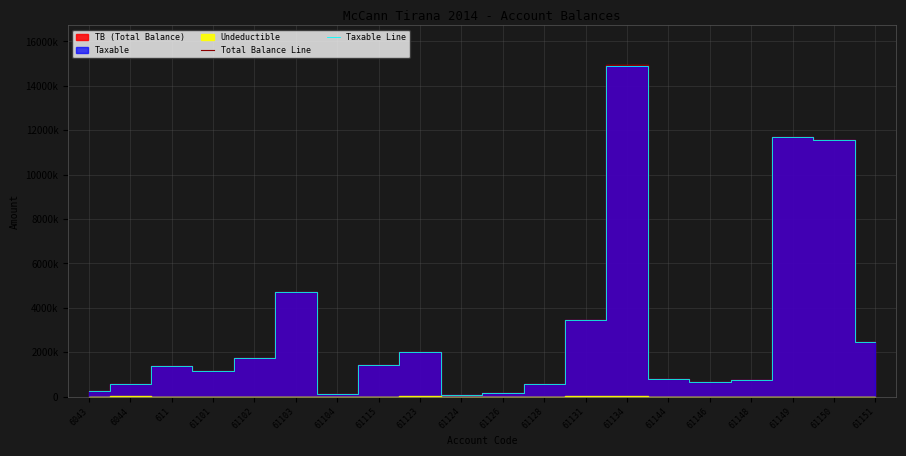

Between 61124 and 611, which is larger?

611